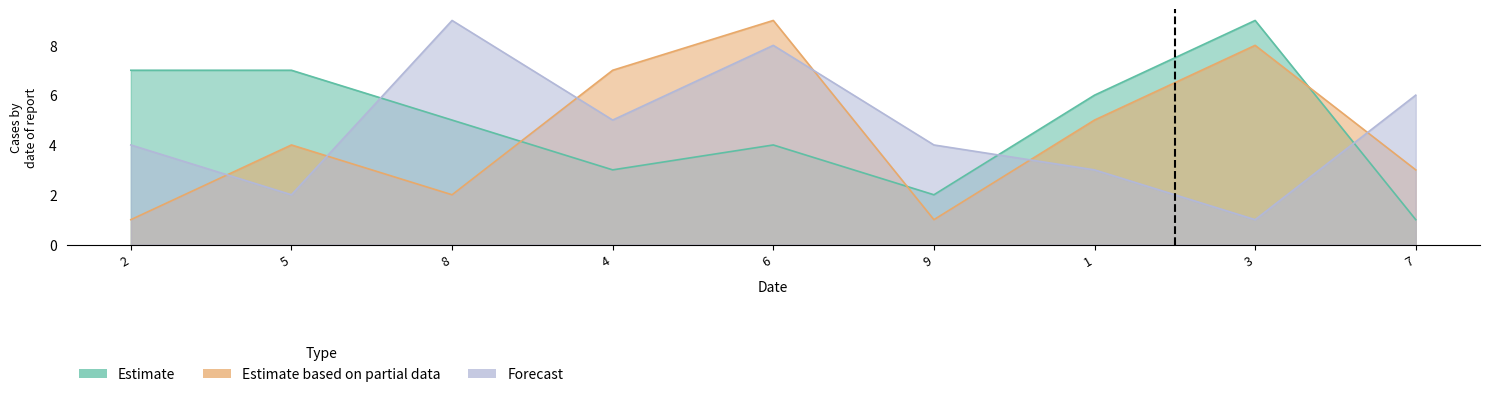

How many lines are shown in the chart?

3